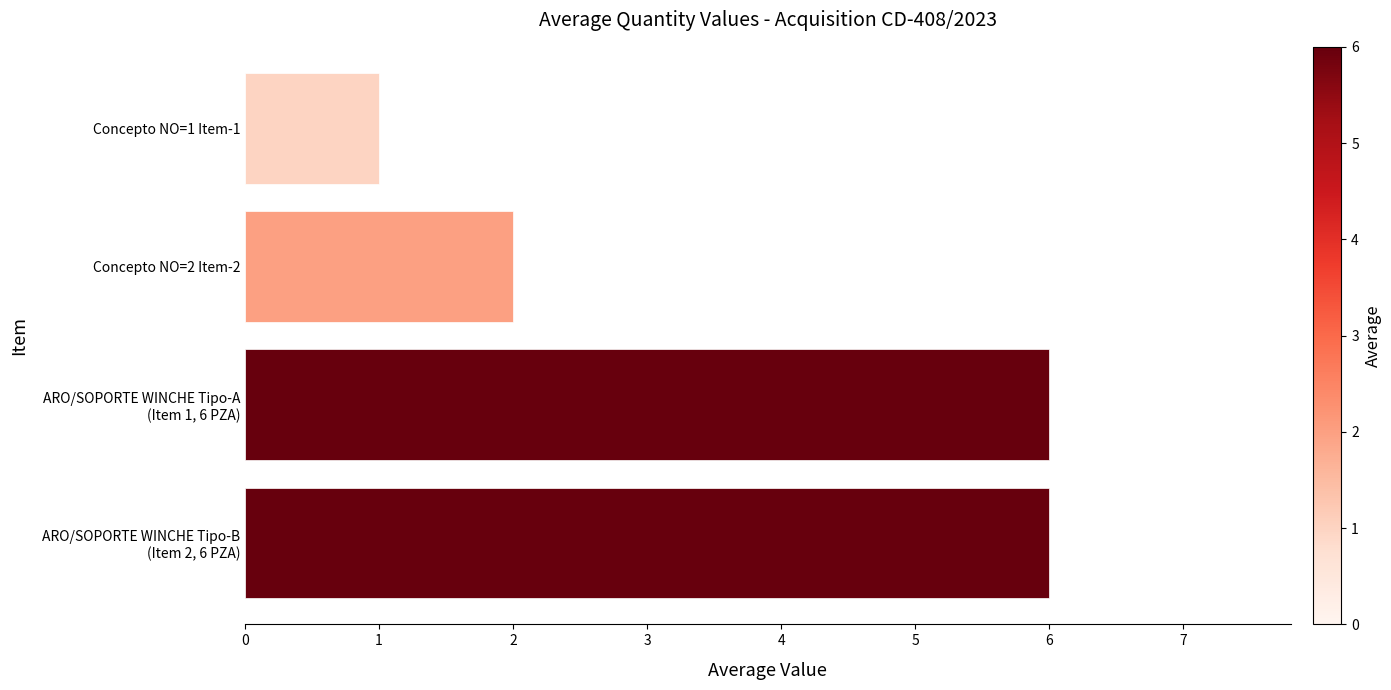

How many categories are shown in the chart?

4